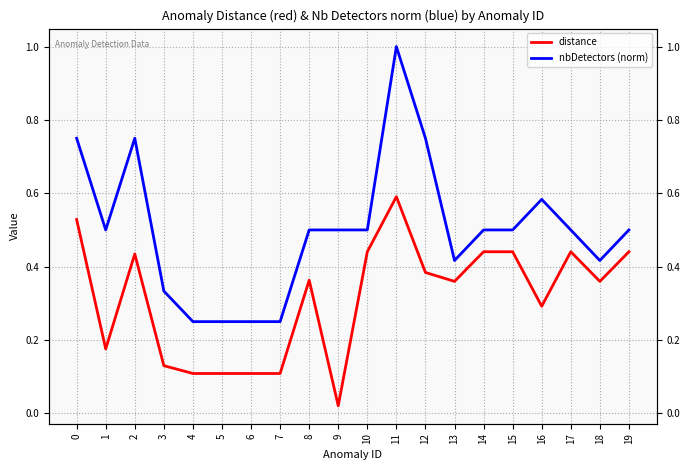

True or false: nbDetectors (norm) has a value of 0.1 at 10.

False